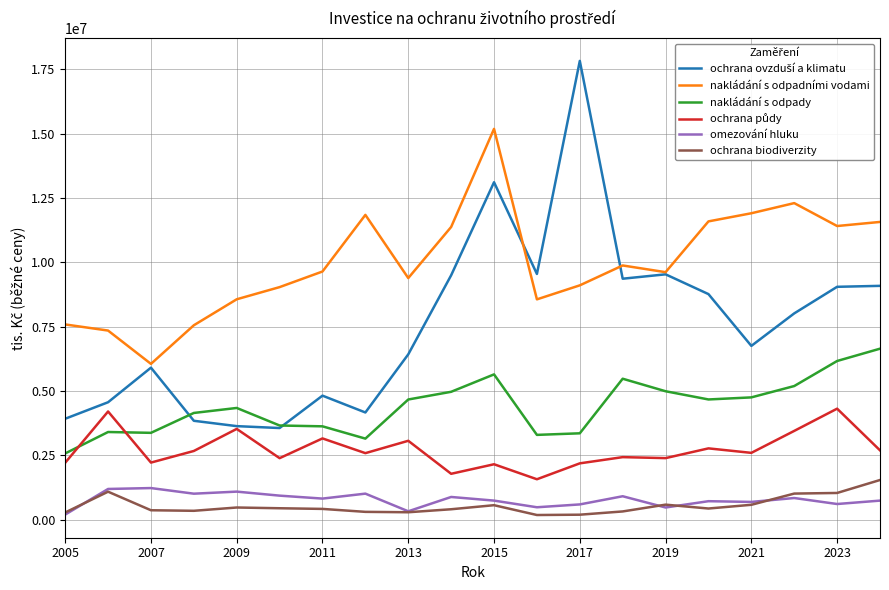

Which series has the largest total across all categories?

nakládání s odpadními vodami